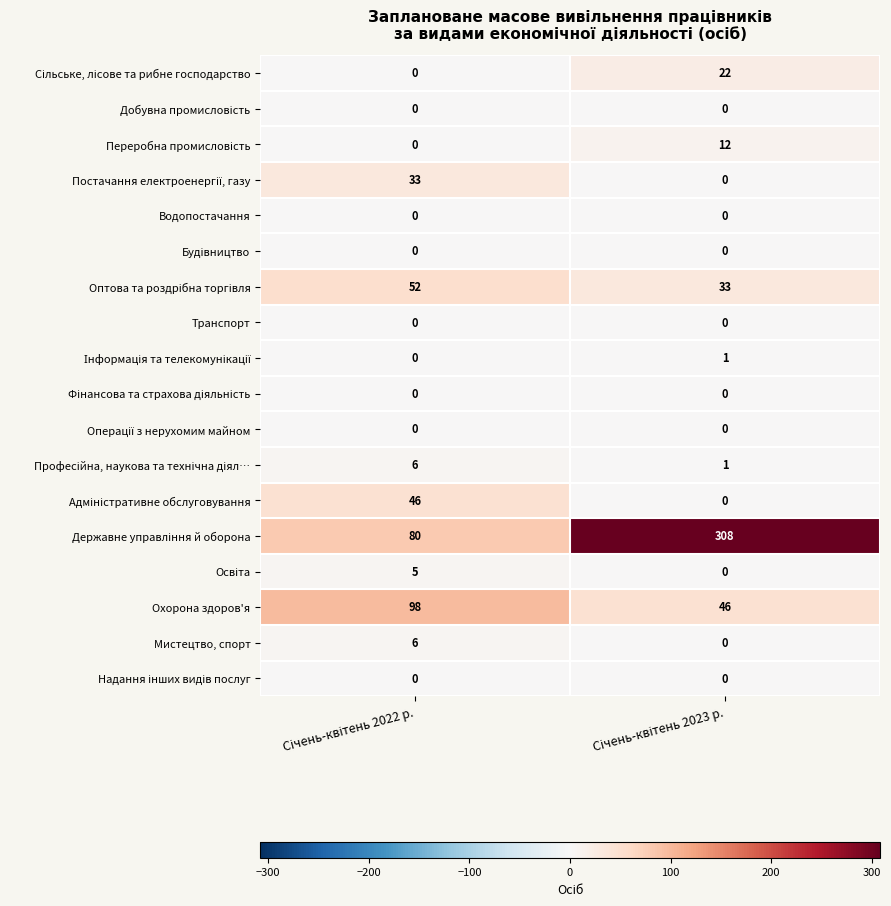

What is the average value of the Охорона здоров'я series?

72